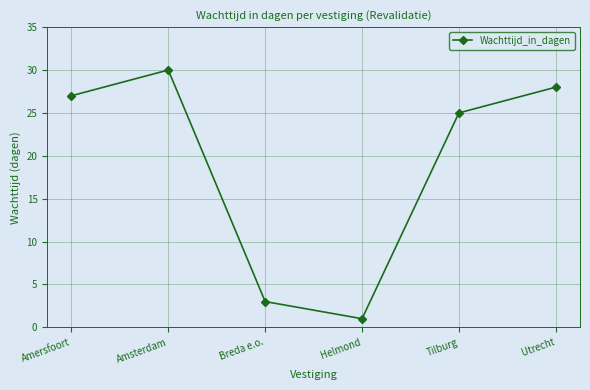

Rank the categories by value from highest to lowest.

Amsterdam, Utrecht, Amersfoort, Tilburg, Breda e.o., Helmond